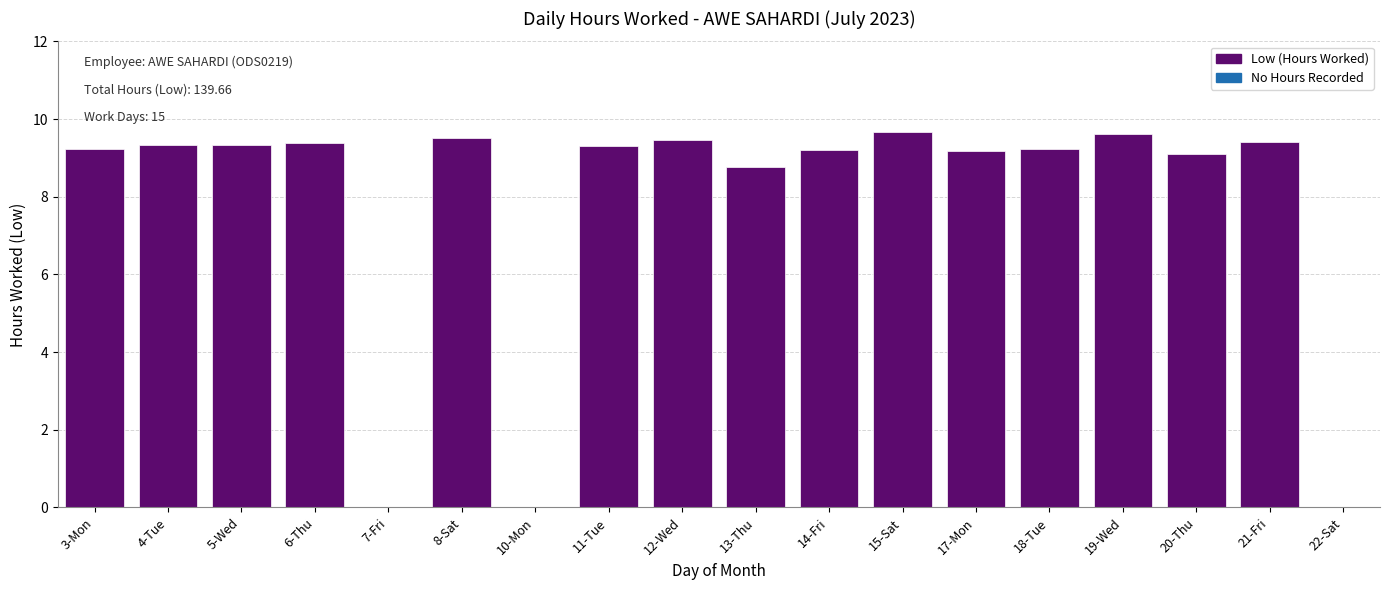

Approximately how many times larger is the value at 4-Tue compared to 19-Wed?

1.0